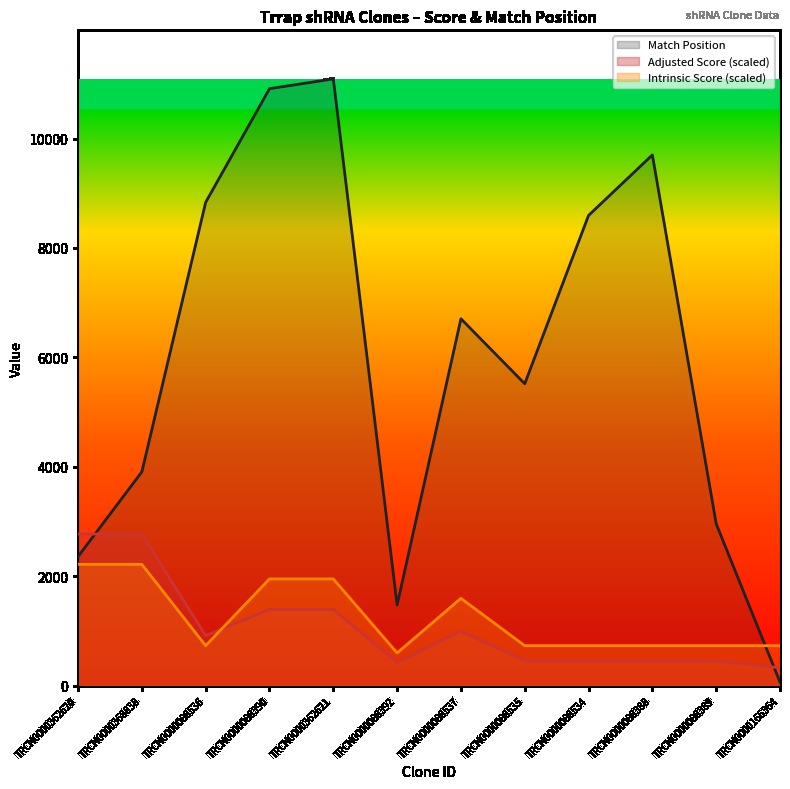

At TRCN0000166364, list the series in order from largest to smallest.

Intrinsic Score (scaled), Adjusted Score (scaled), Match Position